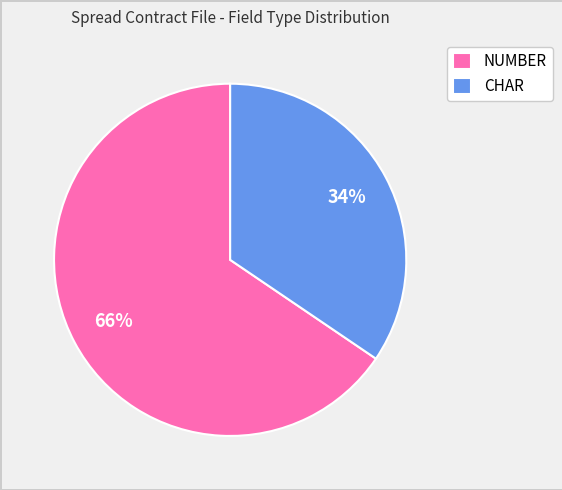

The CHAR slice represents 34% of the pie. True or false?

True